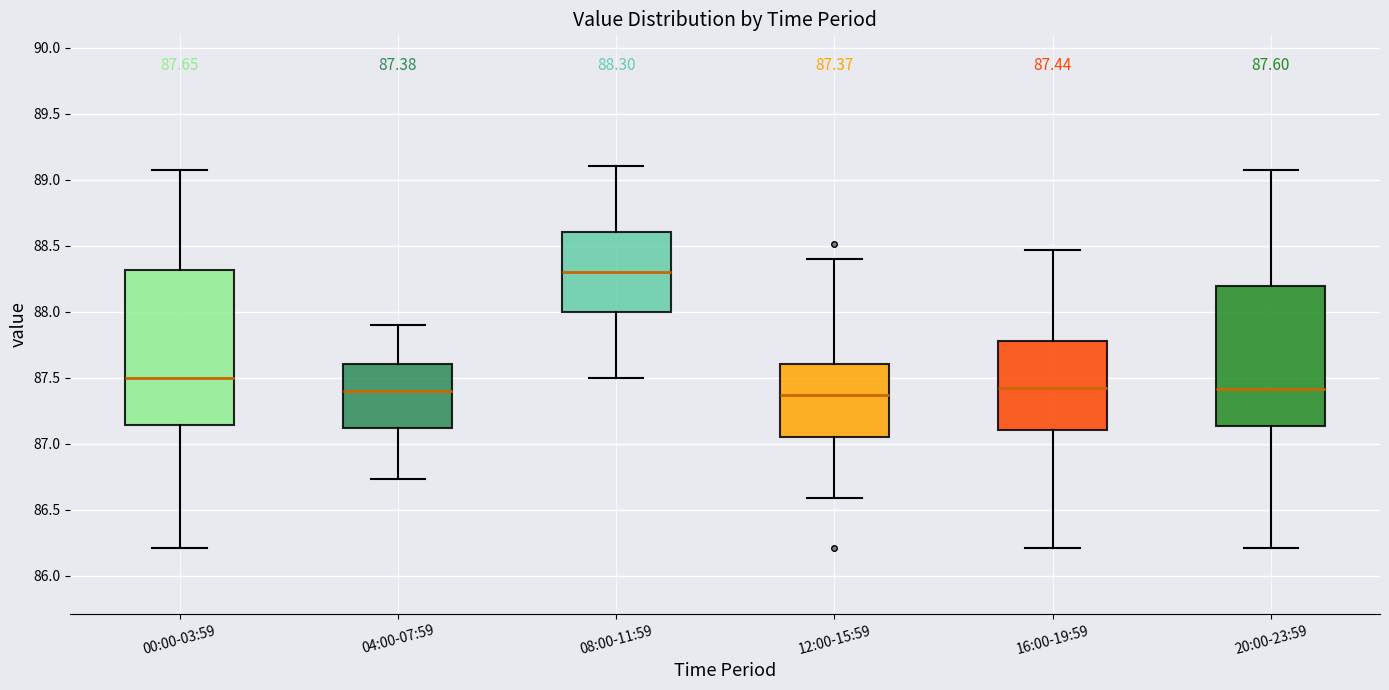

Comparing the boxes themselves (not the whiskers), which one is the tallest?

00:00-03:59